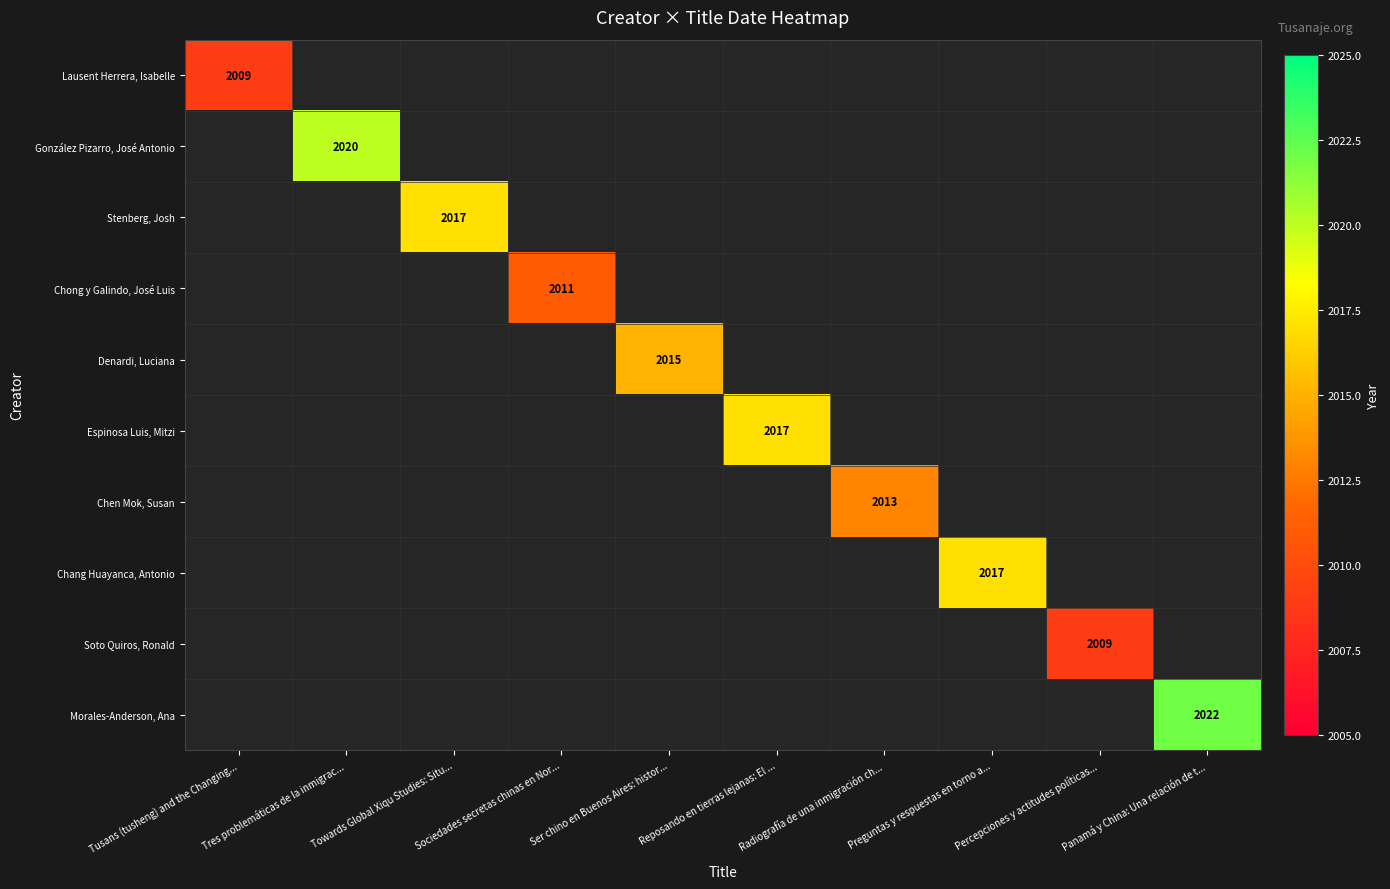

What is the minimum value shown in the chart?

2009.0